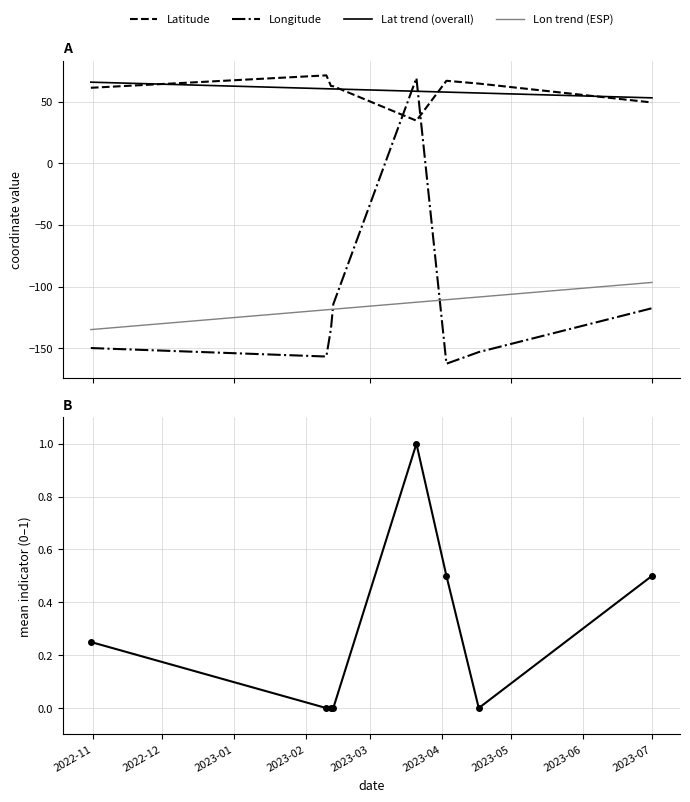

Which series has the largest range (max minus min)?

Longitude